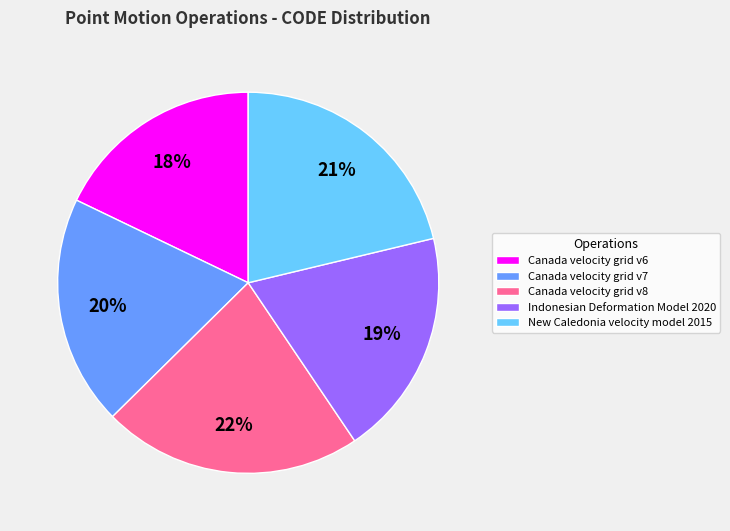

Approximately how many times larger is the value at Canada velocity grid v8 compared to New Caledonia velocity model 2015?

1.0